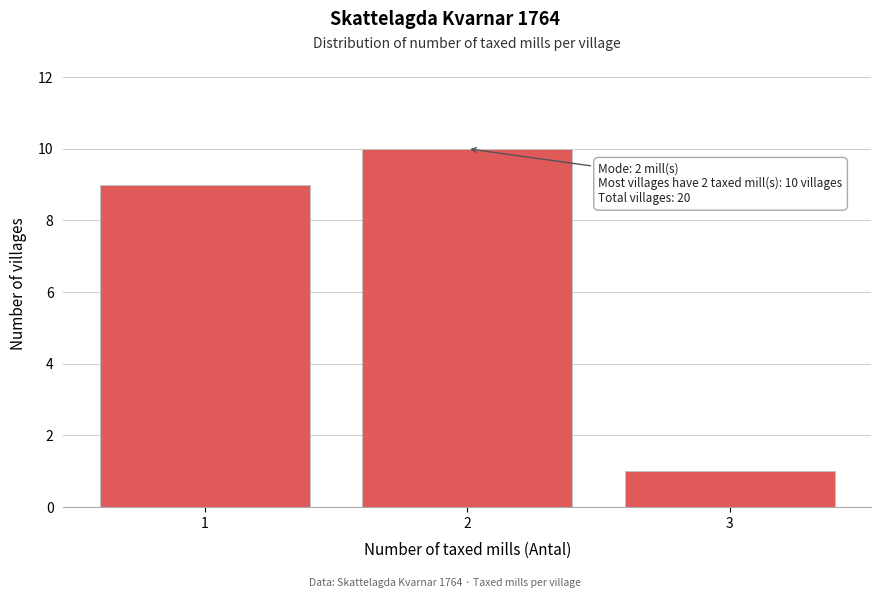

Reading left to right, what are all the values shown in this chart?

9	10	1